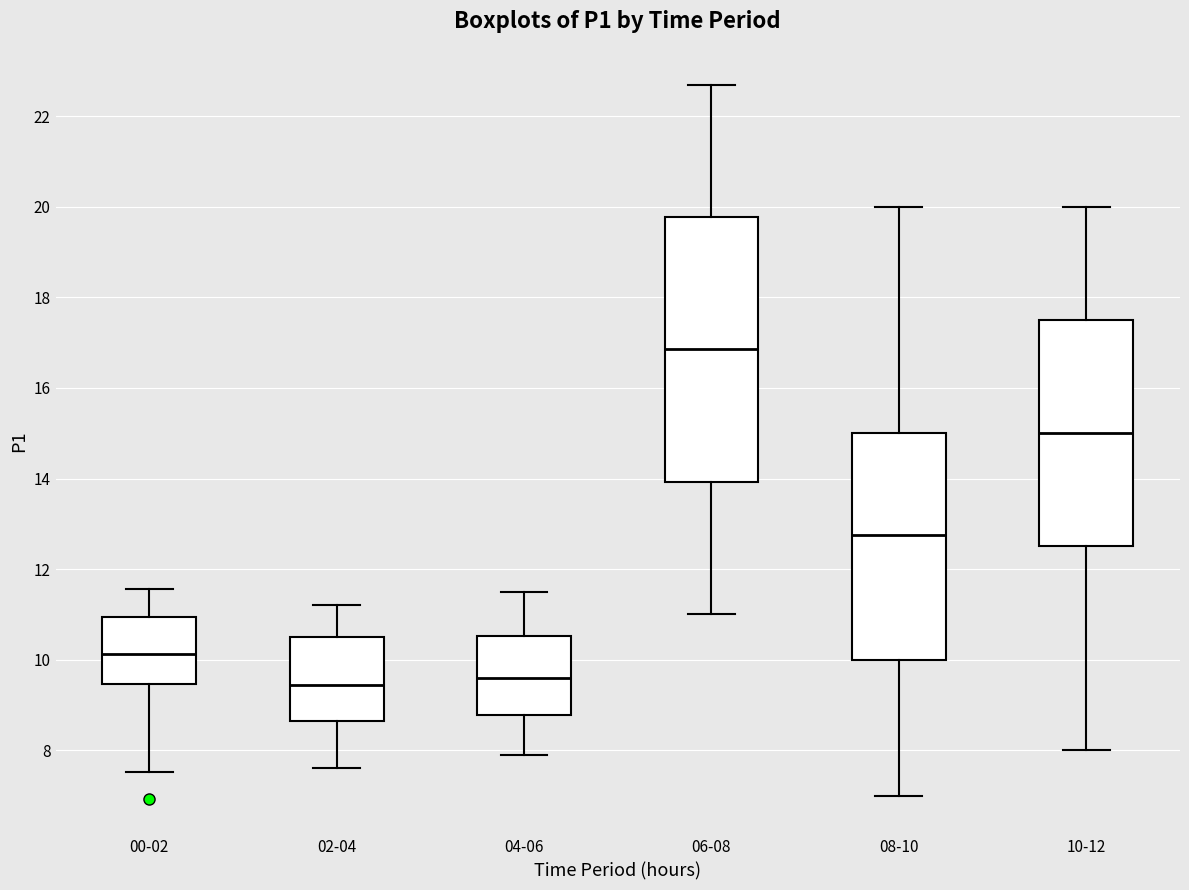

Reading left to right, read every box against the y-axis: the position of its median line, the range the box covers, and the ends of its whiskers. The values are not printed on the chart, so give them approximately, as read against the axis.

00-02: median 10.2, box 9.4 to 11.0, whiskers 7.6 to 11.6
02-04: median 9.4, box 8.6 to 10.6, whiskers 7.6 to 11.2
04-06: median 9.6, box 8.8 to 10.6, whiskers 8.0 to 11.6
06-08: median 16.8, box 14.0 to 19.8, whiskers 11.0 to 22.8
08-10: median 12.8, box 10.0 to 15.0, whiskers 7.0 to 20.0
10-12: median 15.0, box 12.6 to 17.6, whiskers 8.0 to 20.0